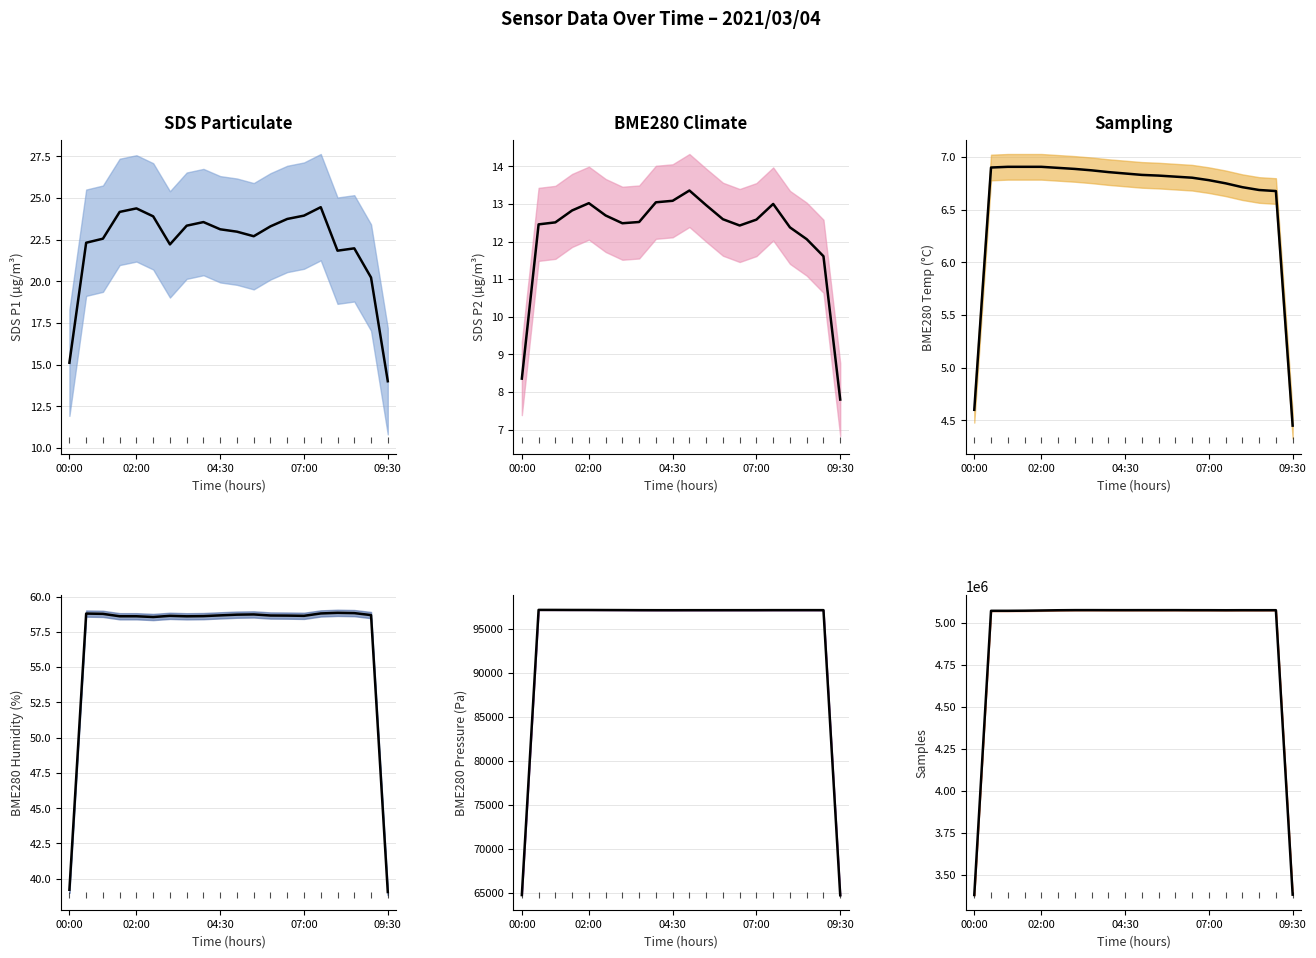

What is the lowest value of the BME280_temperature trend series?

4.4